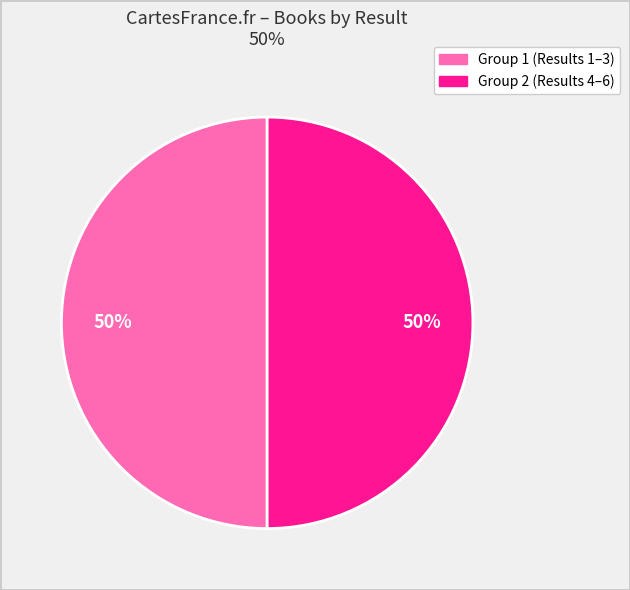

To the nearest percent, what is the average slice percentage?

50%